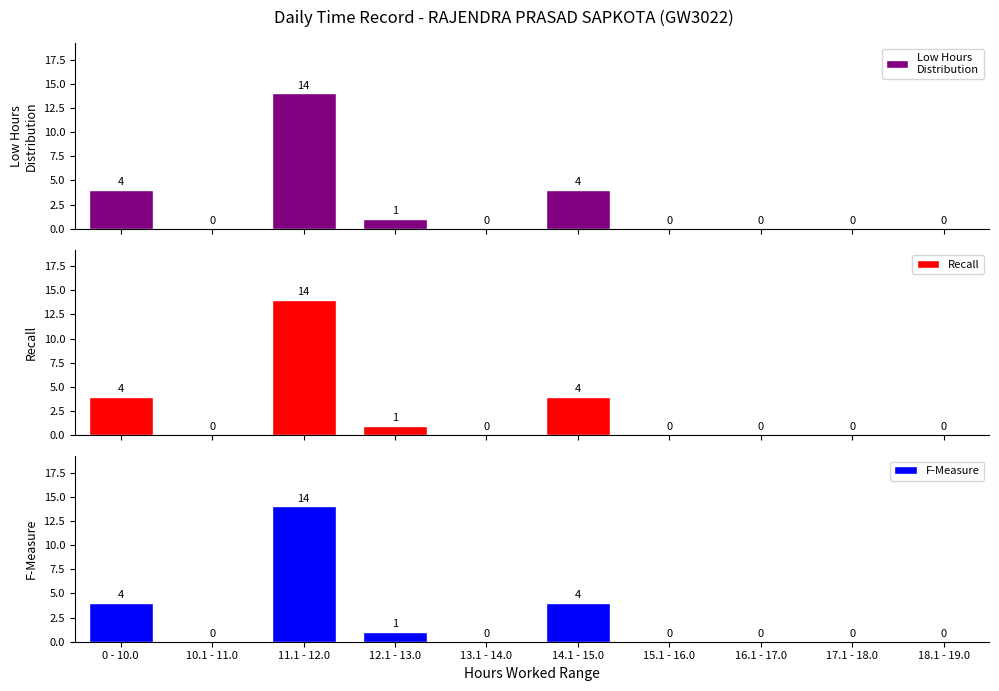

List the labels in order of F-Measure value, smallest first.

10.1 - 11.0, 13.1 - 14.0, 15.1 - 16.0, 16.1 - 17.0, 17.1 - 18.0, 18.1 - 19.0, 12.1 - 13.0, 0 - 10.0, 14.1 - 15.0, 11.1 - 12.0